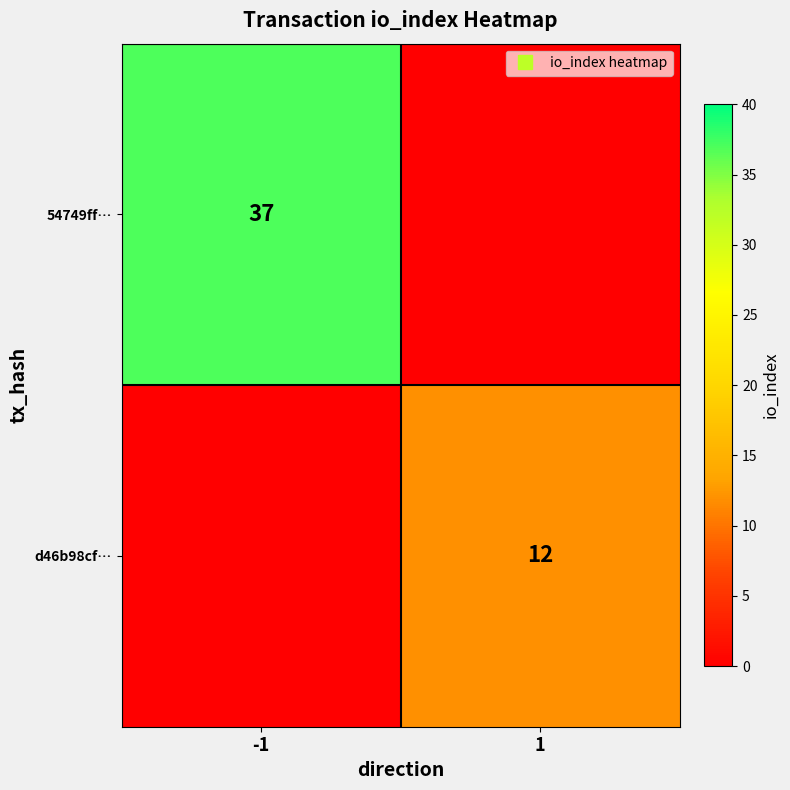

True or false: d46b98cf… has a value of 16 at 1.

False